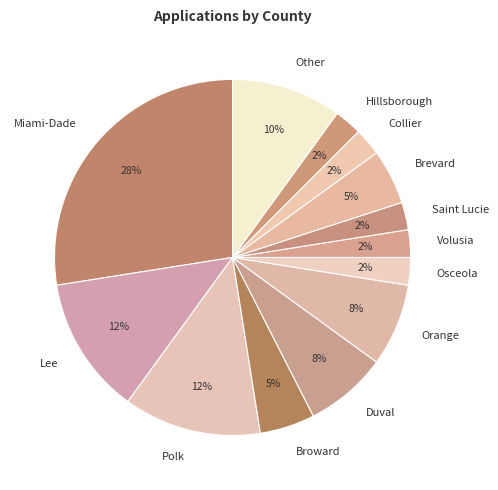

To the nearest percent, what is the average slice percentage?

8%